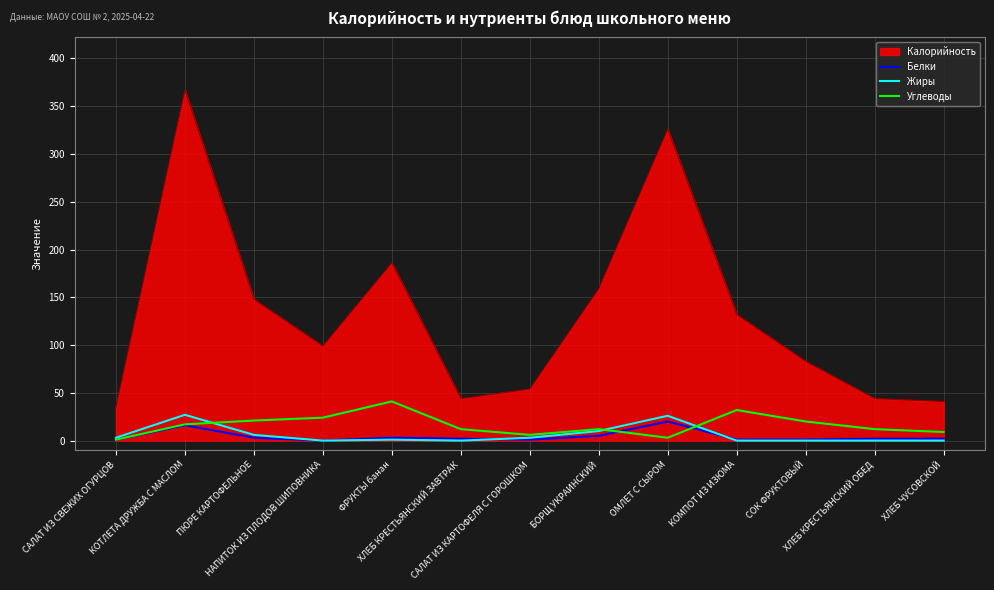

Which series has the largest range (max minus min)?

Калорийность